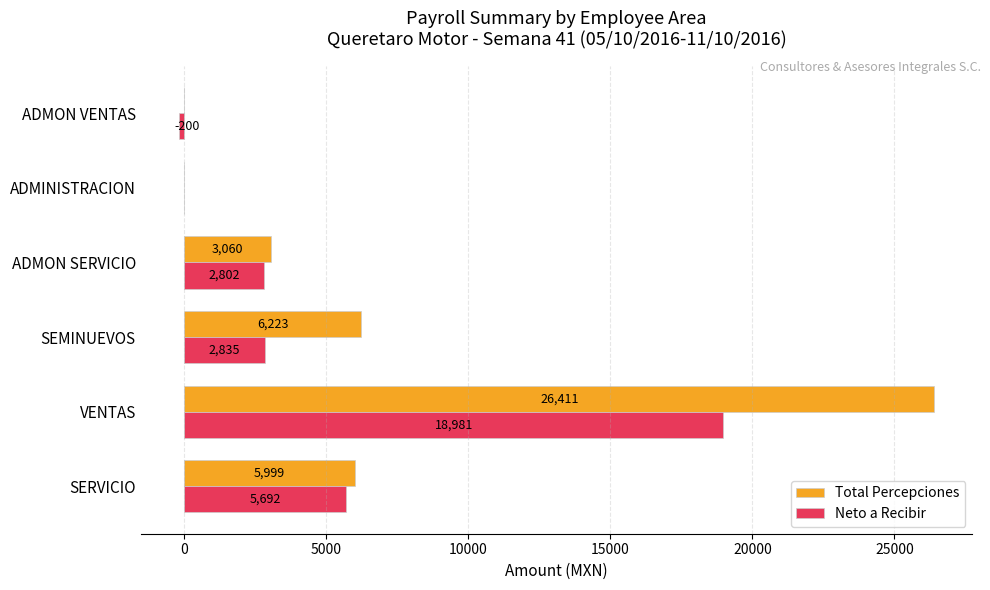

Where is Neto a Recibir nearest to the value 9390?

SERVICIO